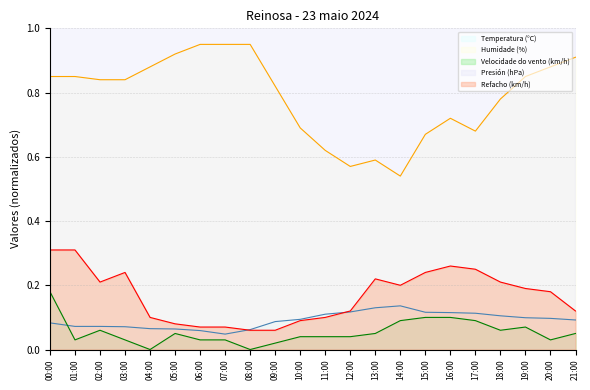

Is it true that Humidade (%) equals 0.4 at 00:00?

False